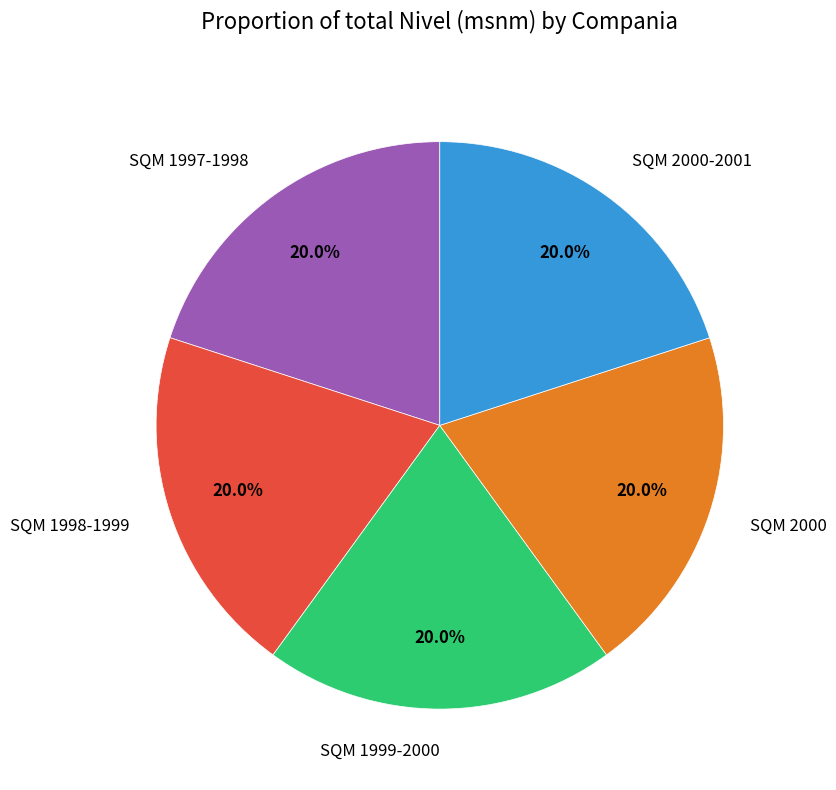

To the nearest percent, what is the average slice percentage?

20%